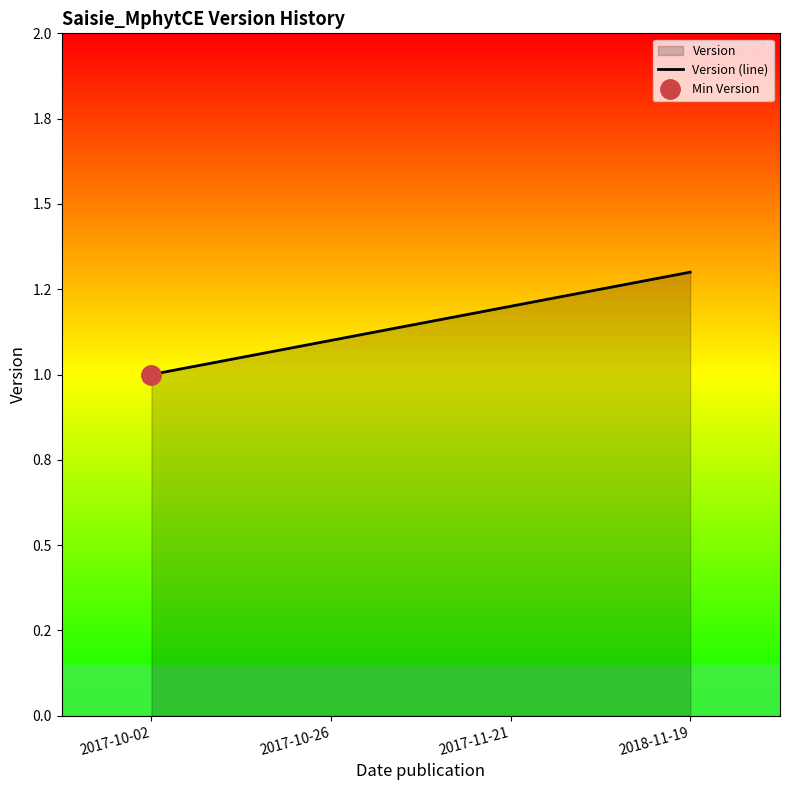

How many lines are shown in the chart?

1